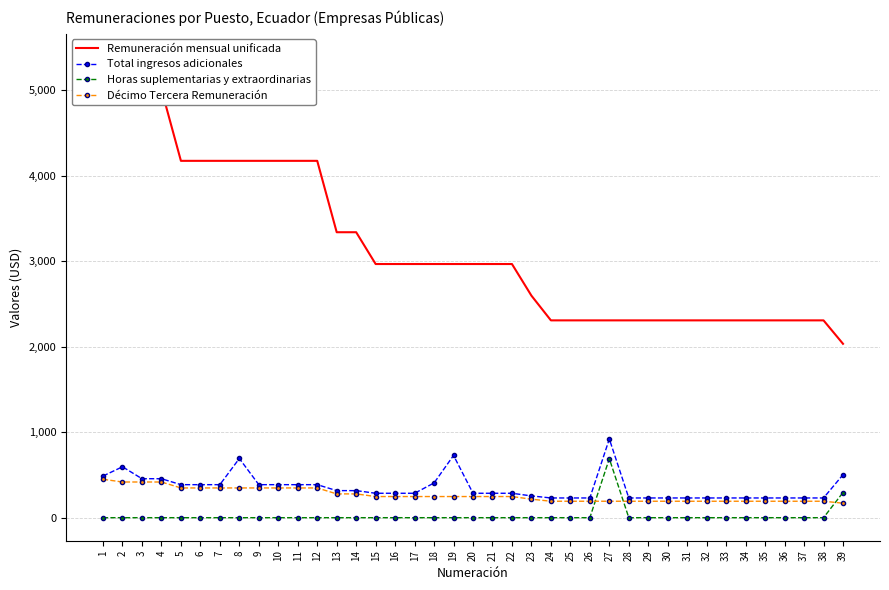

Is it true that Décimo Tercera Remuneración equals 448.3 at 14?

False